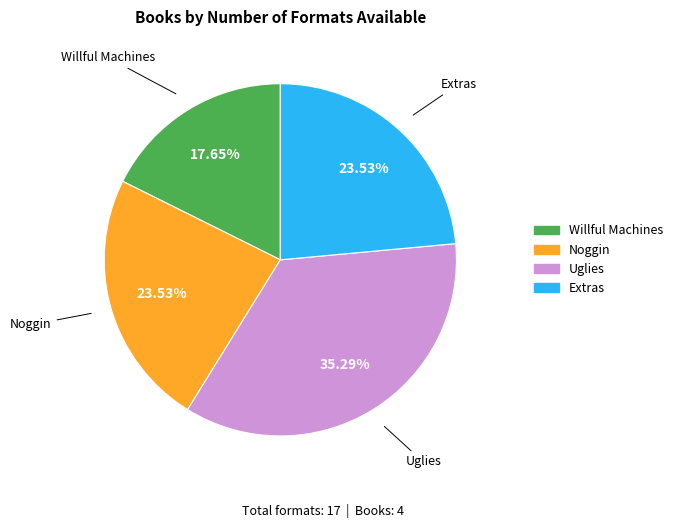

What is the ratio of the value at Extras to the value at Uglies?

0.7